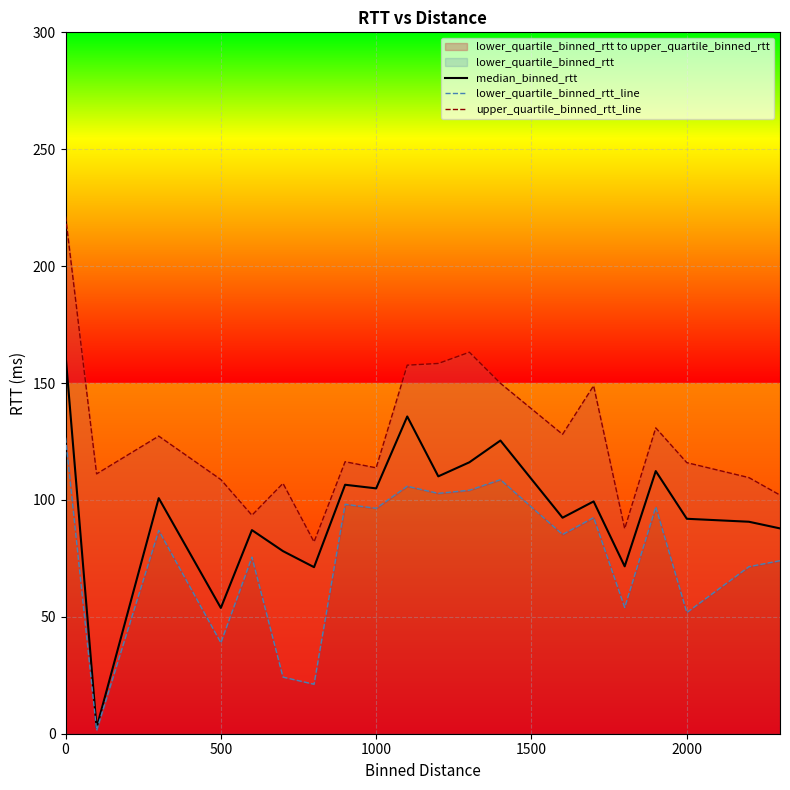

What is the highest value of the median_binned_rtt series?

162.2